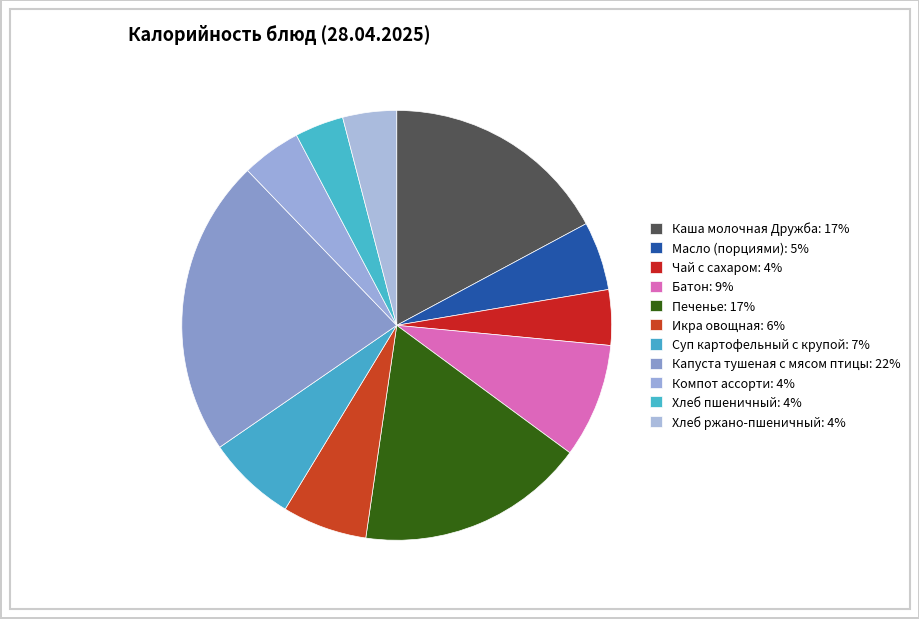

Count the number of slices in the pie.

11